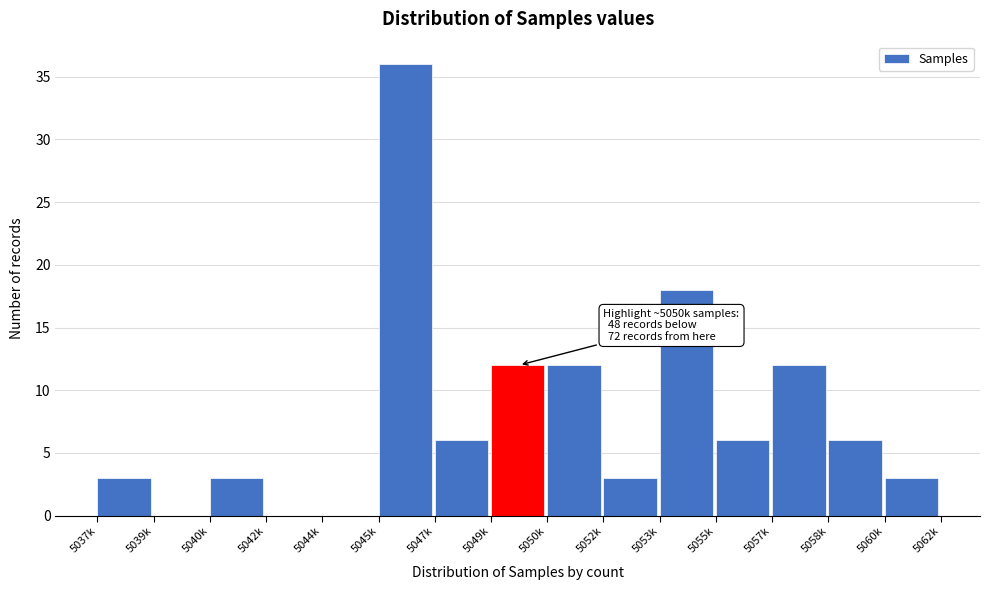

Reading right to left, transcribe all the data shown in this chart.

5060k=3	5058k=6	5057k=12	5055k=6	5053k=18	5052k=3	5050k=12	5049k=12	5047k=6	5045k=36	5044k=0	5042k=0	5040k=3	5039k=0	5037k=3